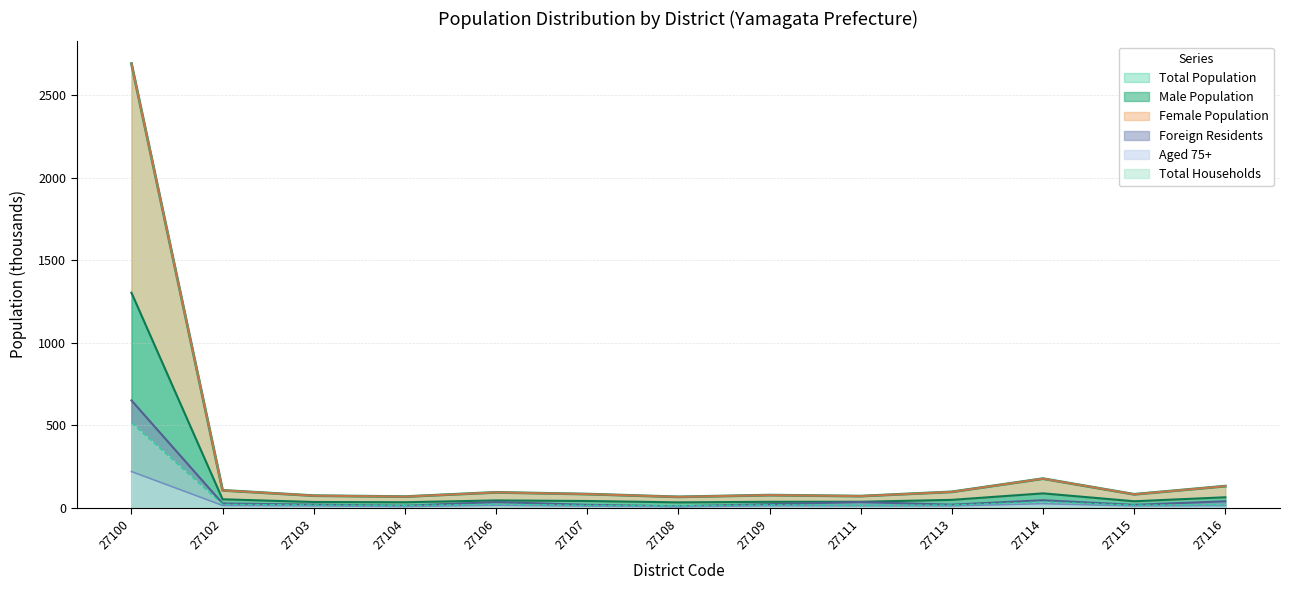

Is the value of Total Households at 27100 greater than the value of Male Population at 27102?

Yes